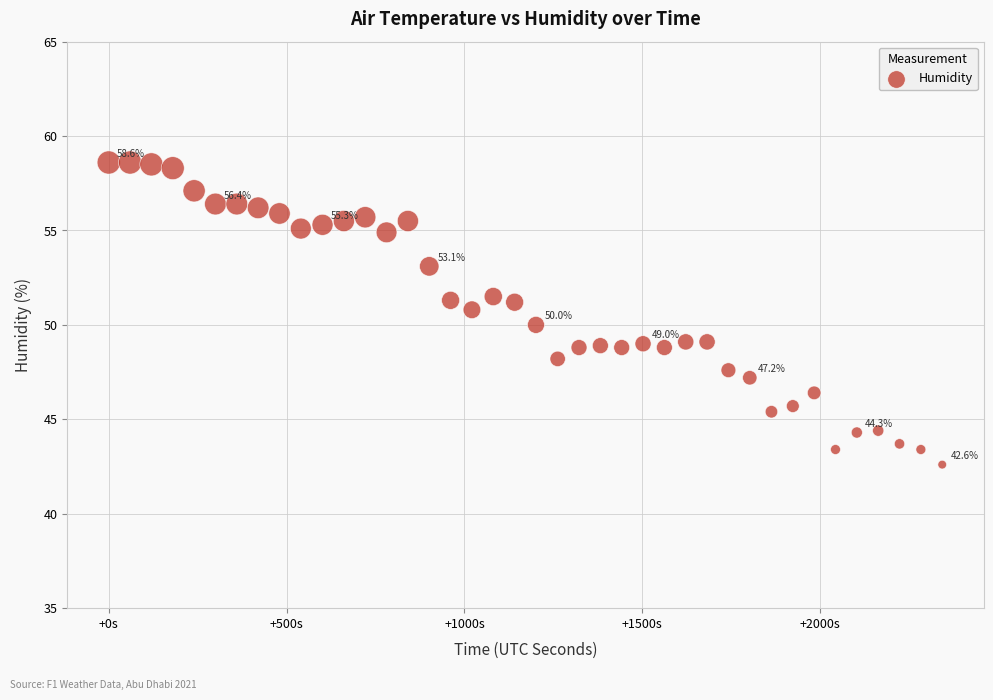

What is the range of Y values (max minus min)?

16.0